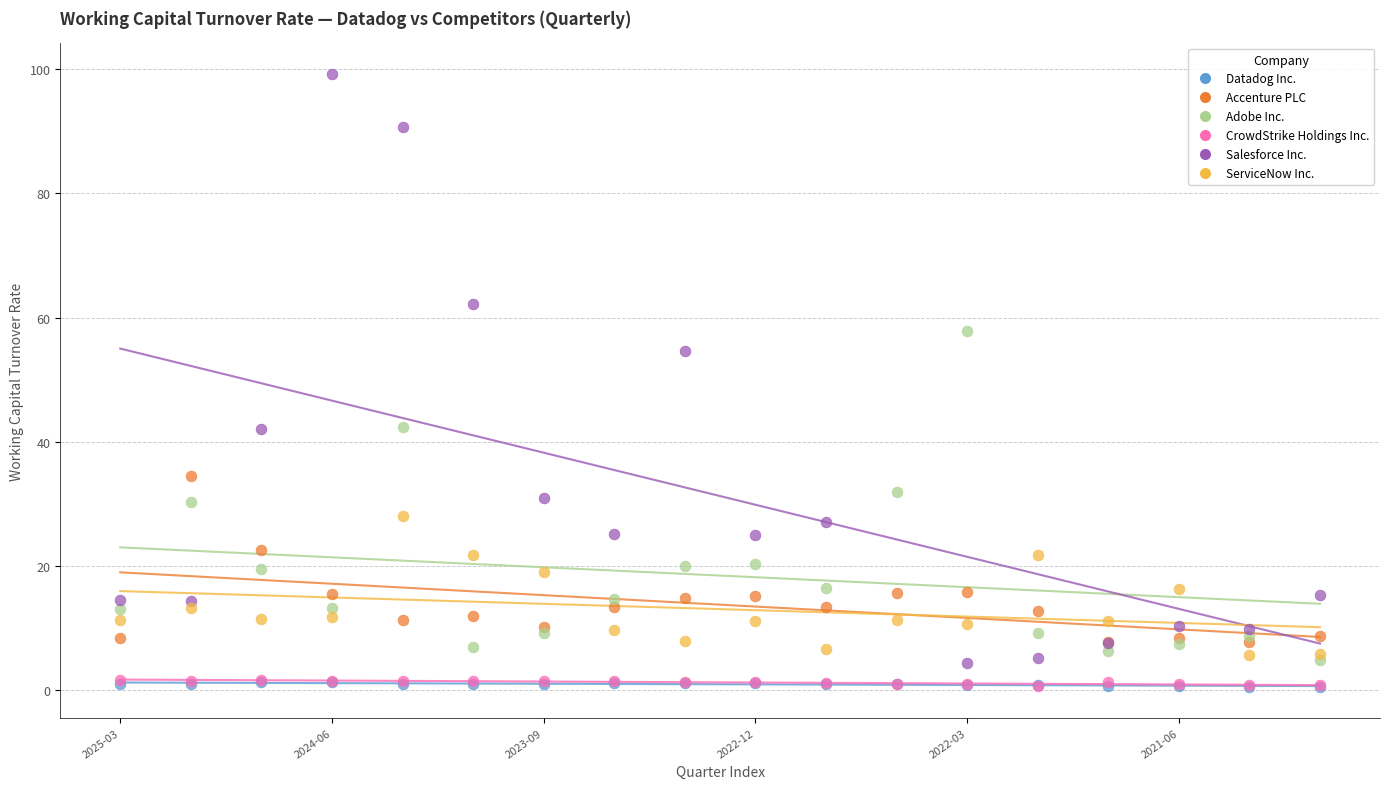

Which series reaches the maximum Y coordinate?

Salesforce Inc.